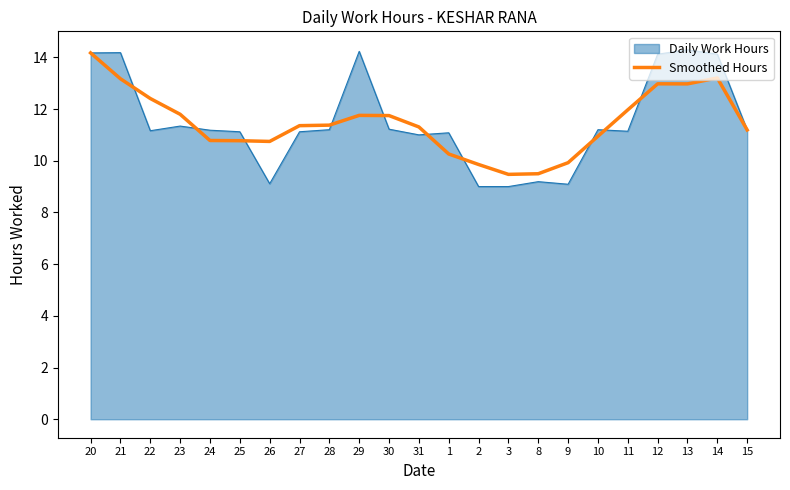

What is the spread (max minus min) of values at 22?

1.2